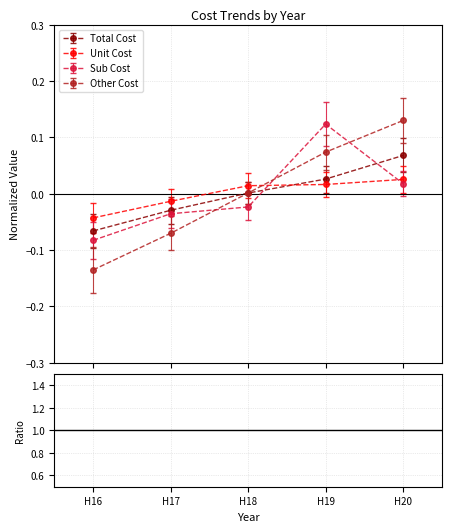

True or false: Unit Cost has more than 2 points higher than both neighbors.

False